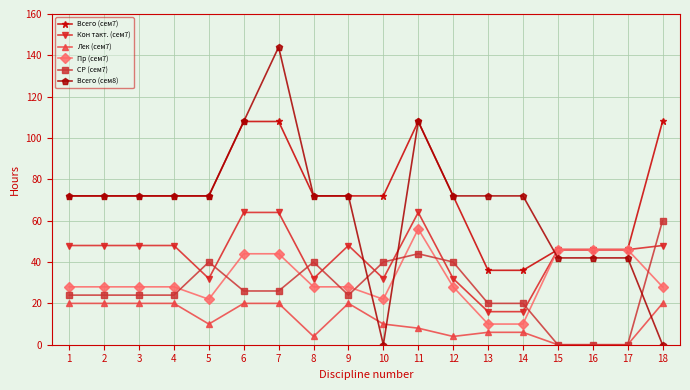

Which series has the largest range (max minus min)?

Всего (сем8)